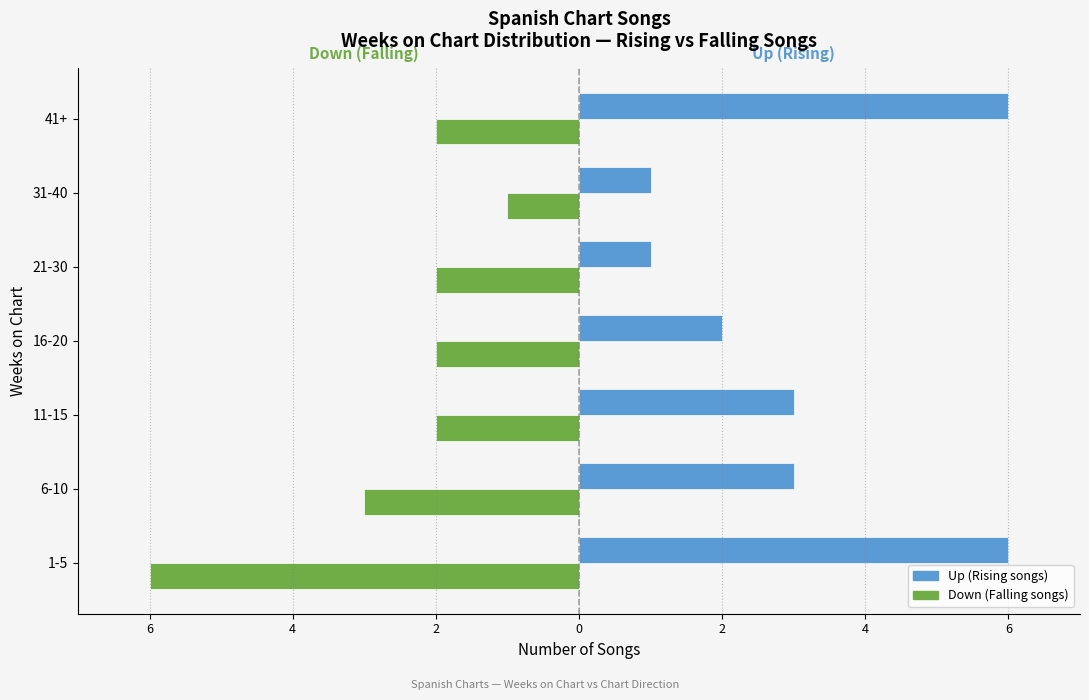

Count the number of categories in the chart.

7